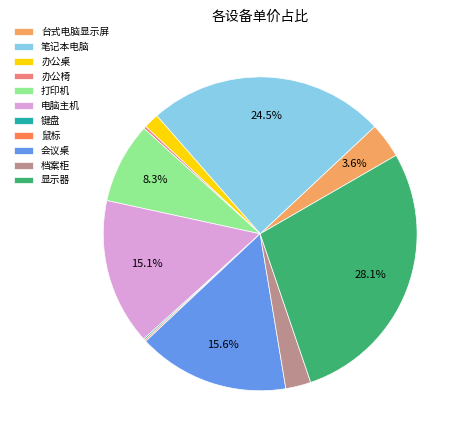

Does any single category account for the majority?

No